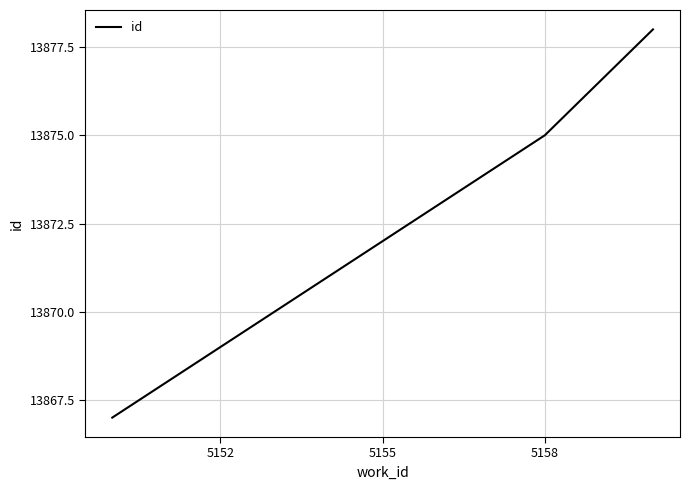

What is the minimum value shown in the chart?

13867